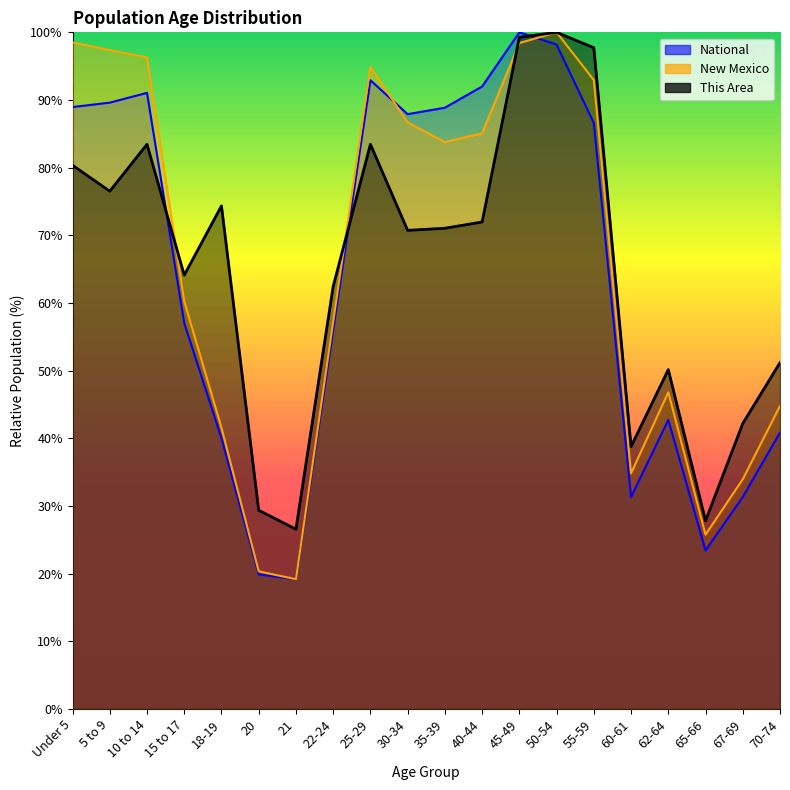

What is the spread (max minus min) of values at 60-61?

7.5